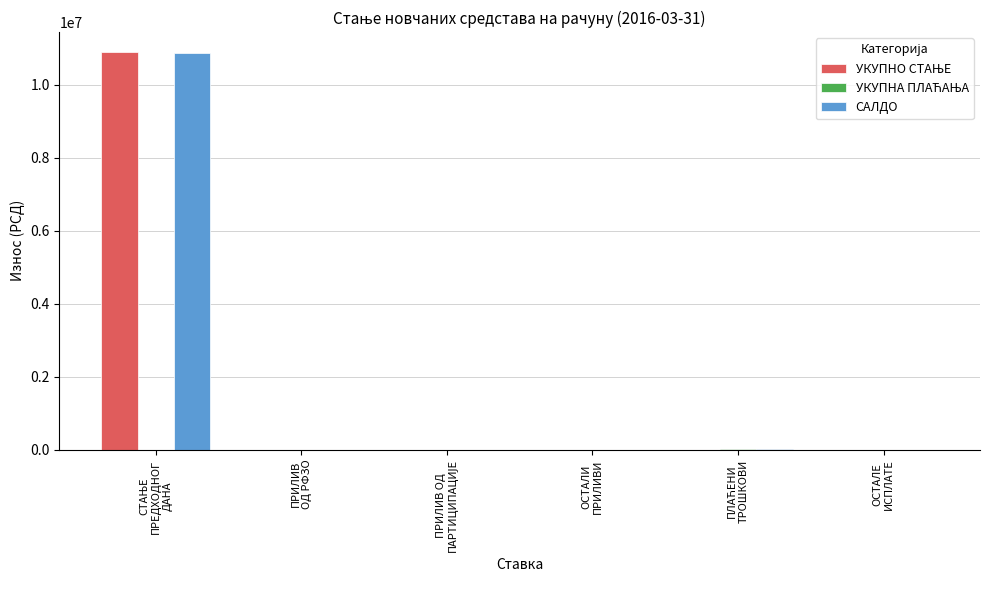

How many distinct data groups are displayed?

3